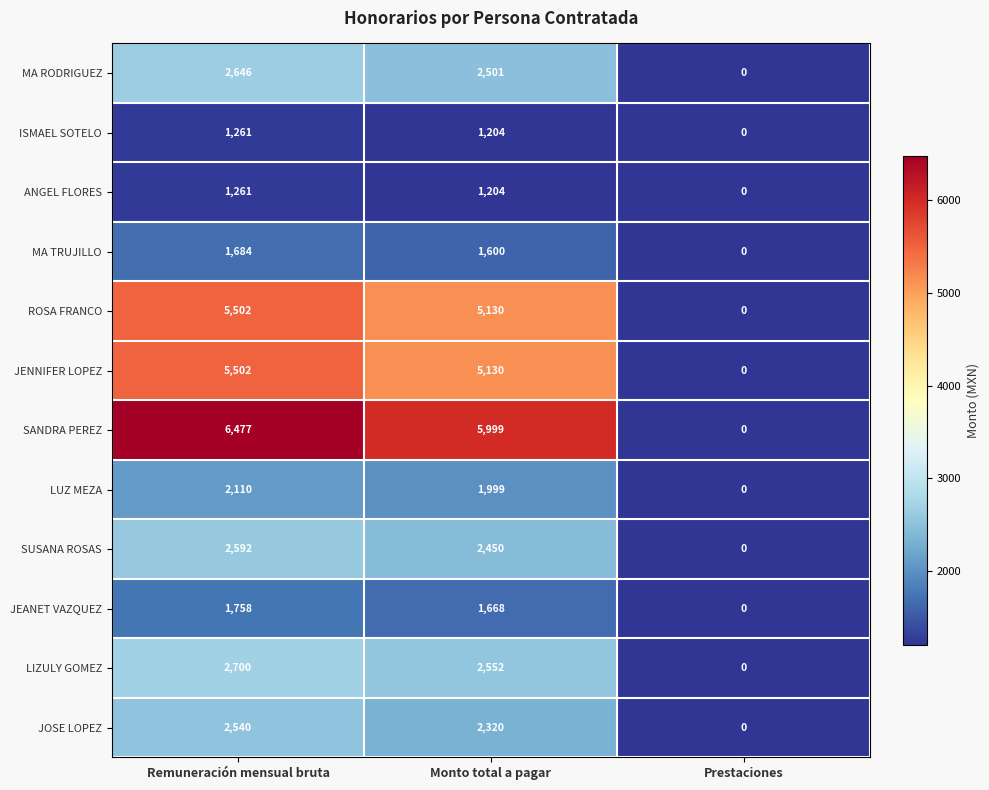

What is the difference between the maximum and minimum values in the JENNIFER LOPEZ series?

5502